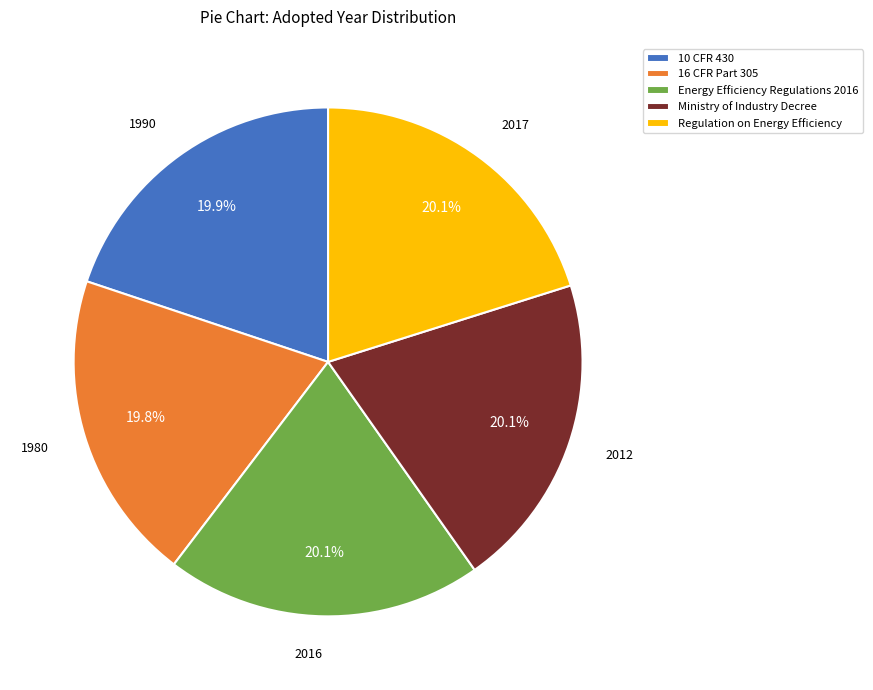

Is Ministry of Industry Decree the majority of the pie?

No